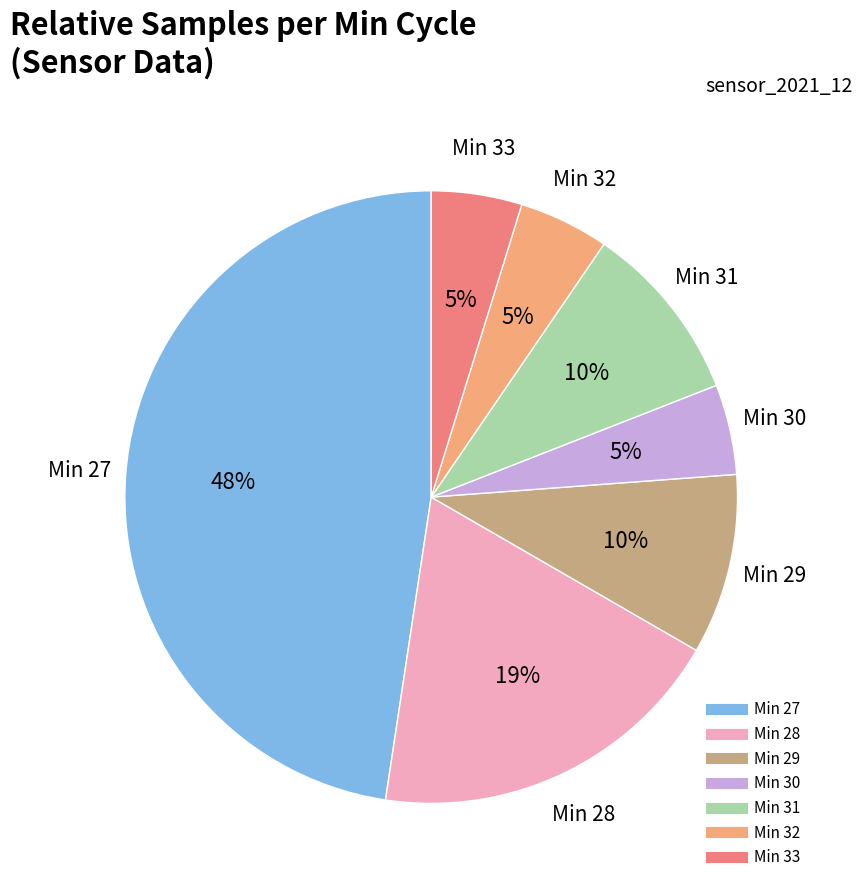

To the nearest percent, what is the average slice percentage?

14%